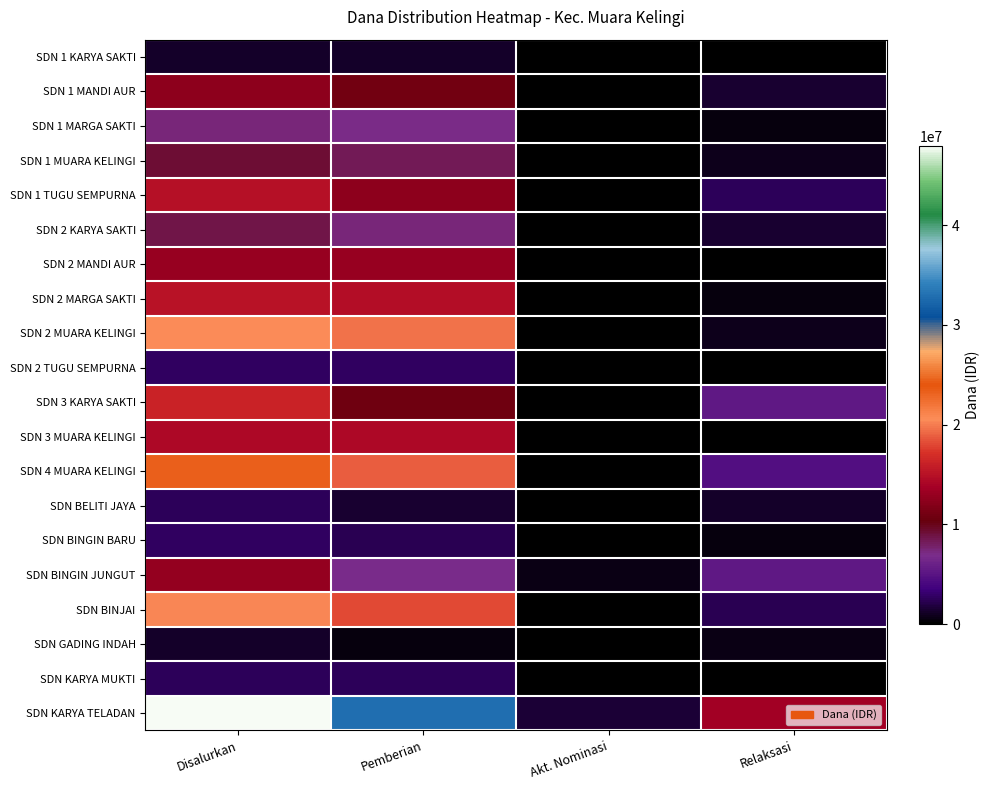

Between Pemberian and Akt. Nominasi, which series saw the biggest shift?

SDN KARYA TELADAN